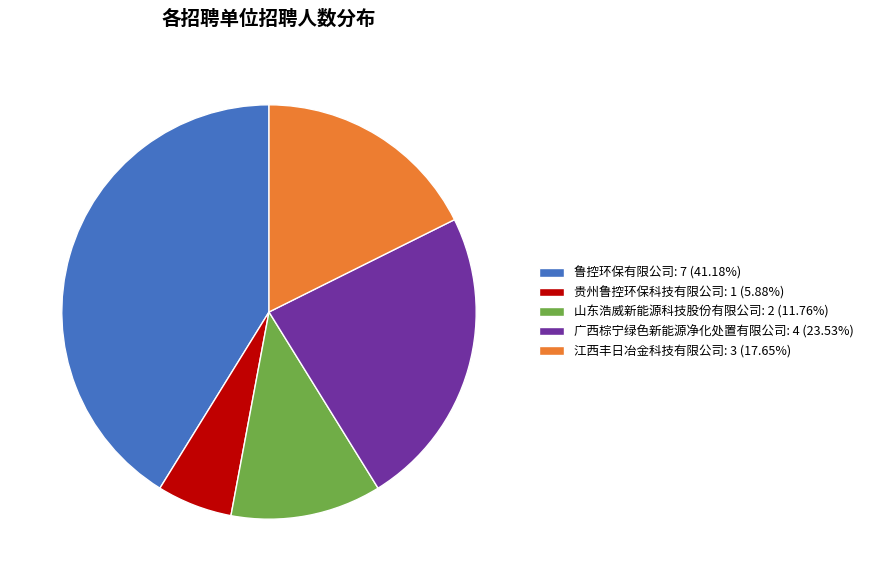

Does any single category account for the majority?

No